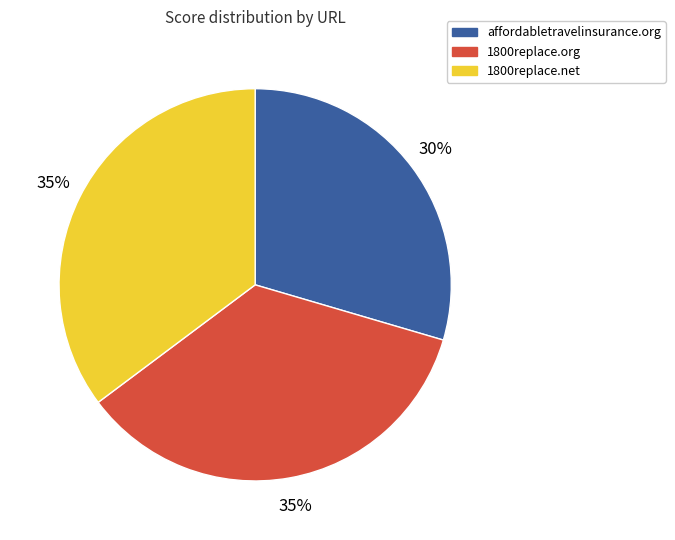

To the nearest percent, what is the combined percentage of affordabletravelinsurance.org and 1800replace.net?

65%